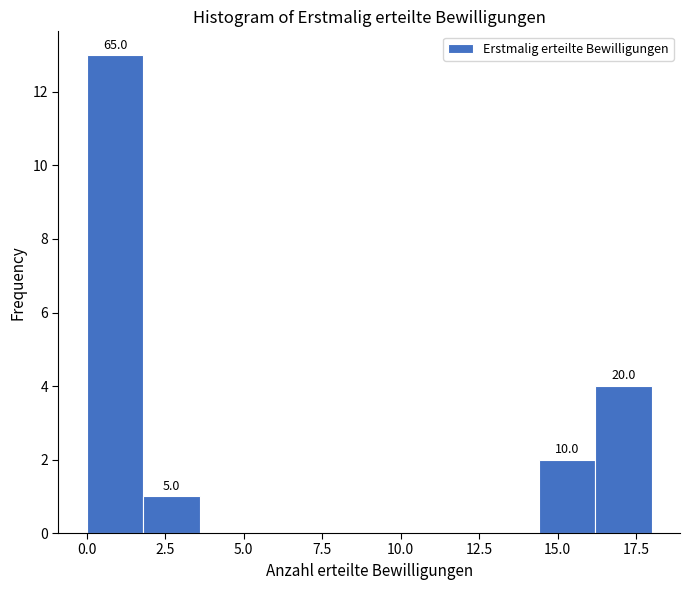

Around what value on the x-axis is the tallest bar? Give the approximate position of its centre, as read against the axis.

1.0